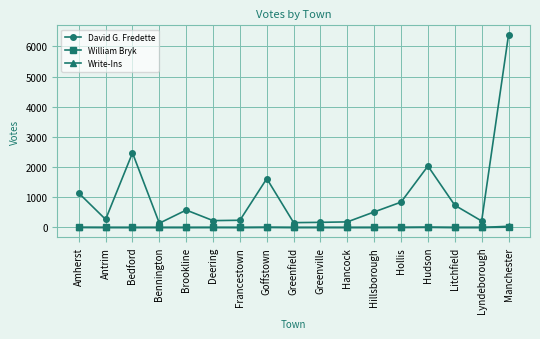

What is the greatest value displayed?

6377